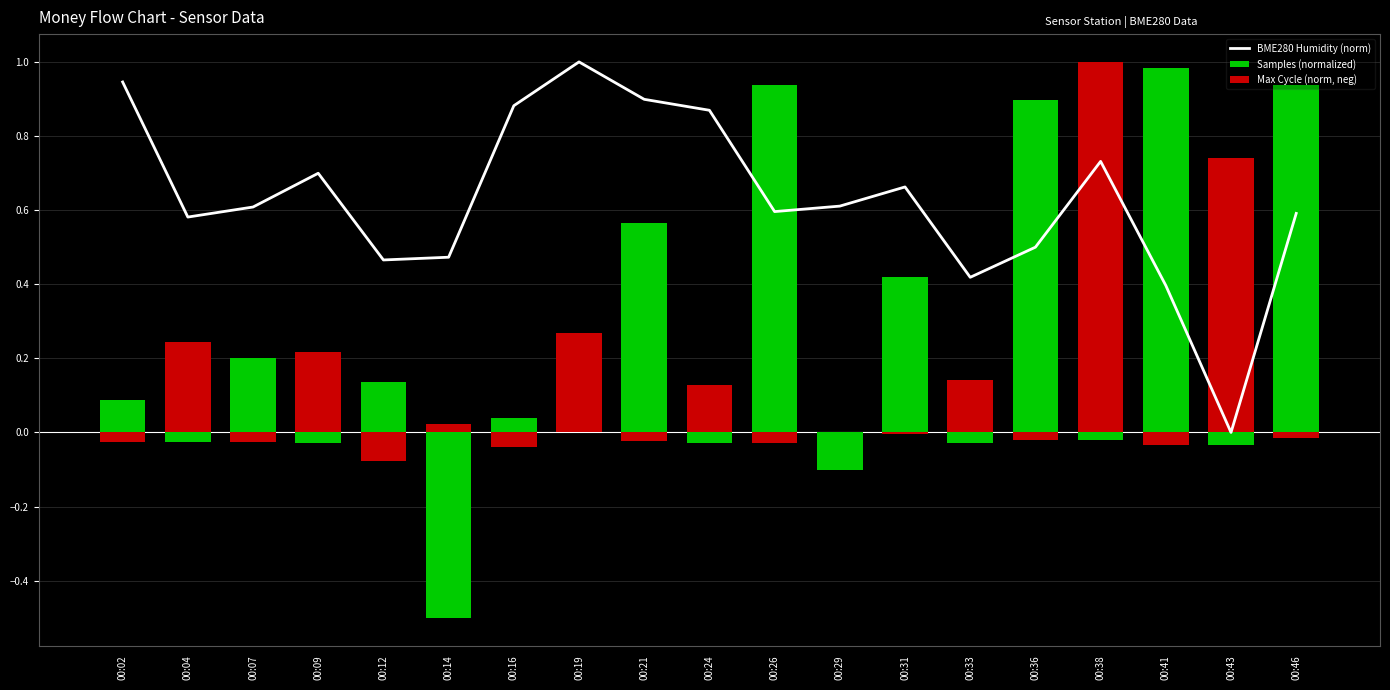

At which label does BME280 Humidity (norm) reach its minimum?

00:43